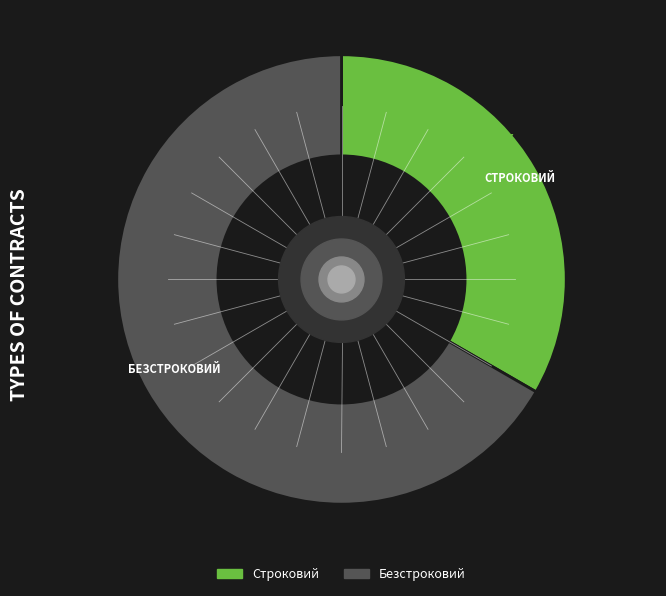

Do Строковий and Безстроковий together represent more than half of the pie?

Yes